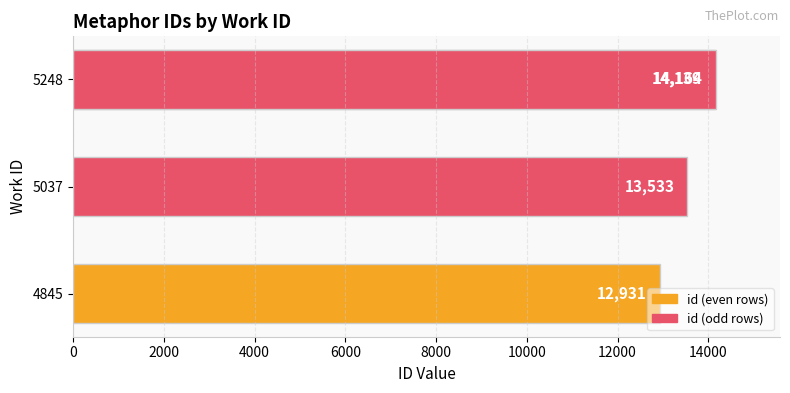

What is the difference between the maximum and minimum values?

1233